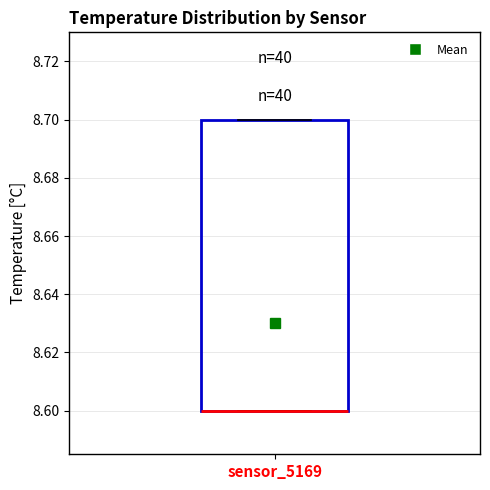

Transcribe this box plot: give where the median line is, the range the box spans, and where the two whiskers end, as read against the y-axis. The values are not printed on the chart, so give them approximately, as read against the axis.

median 8.6 (drawn on the box's lower edge), box 8.6 to 8.7, whiskers 8.6 to 8.7